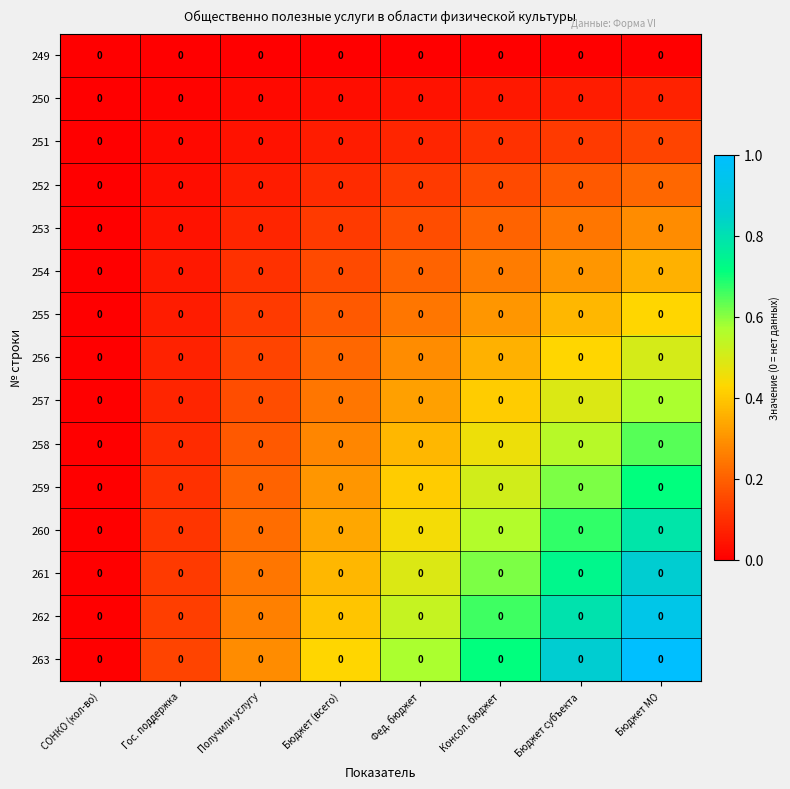

The 263 series shows 0.1 at Гос. поддержка. True or false?

True